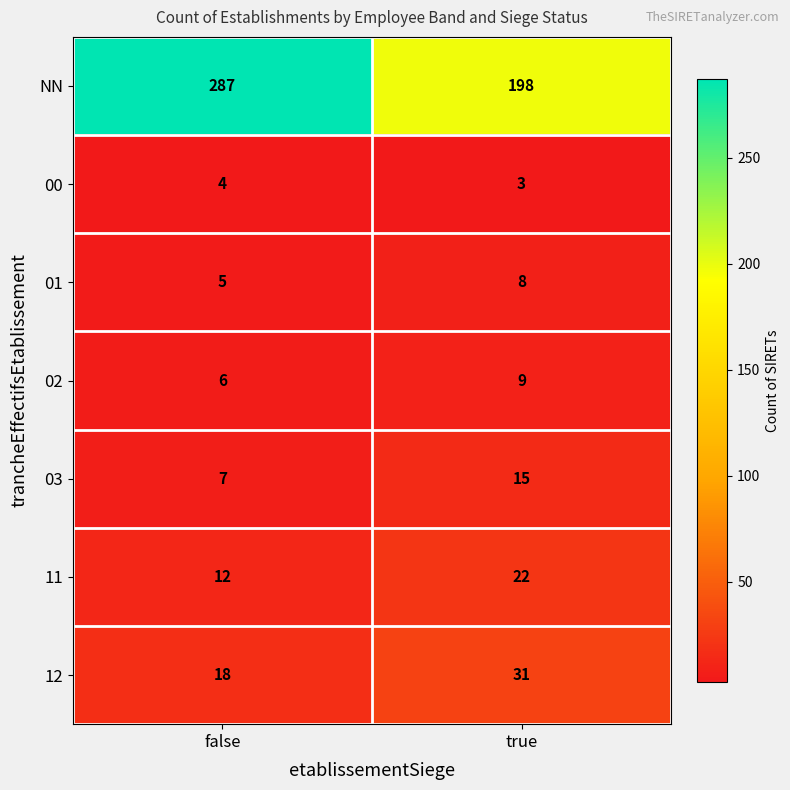

What is the average value of the 11 series?

17